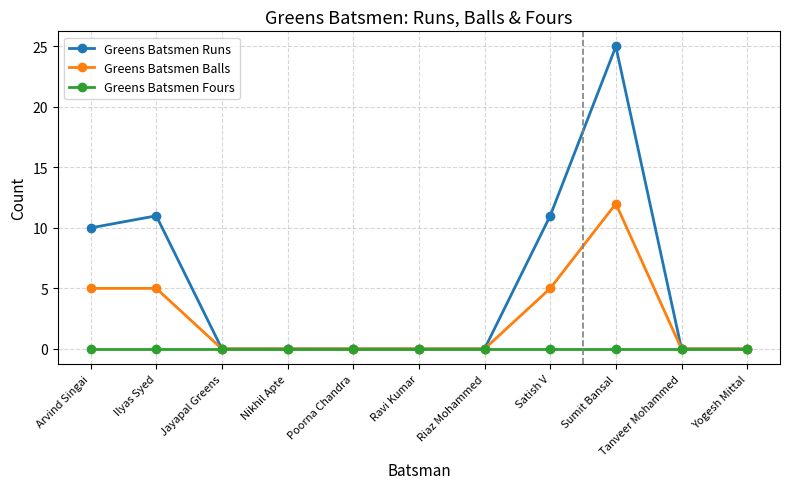

What position from the left is Ilyas Syed?

2